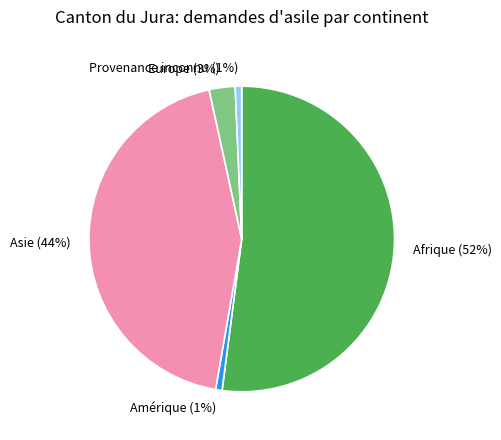

Is it true that Europe is 3% of the pie?

True